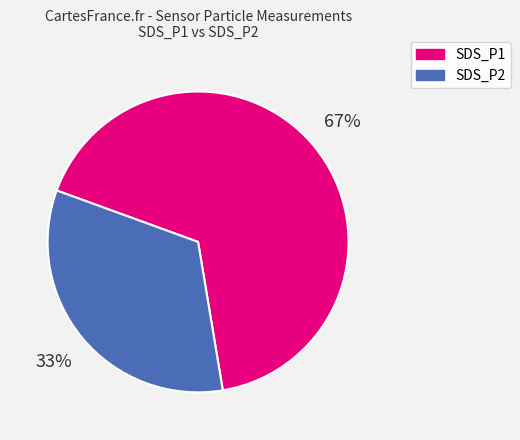

To the nearest percent, what is the combined percentage of SDS_P2 and SDS_P1?

100%